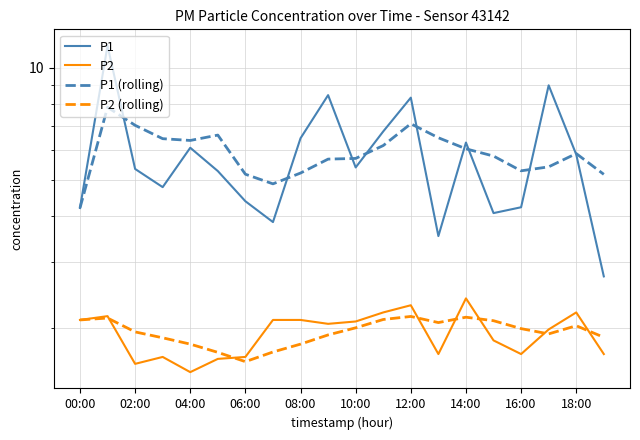

Is this an area chart (filled region under the line)?

No